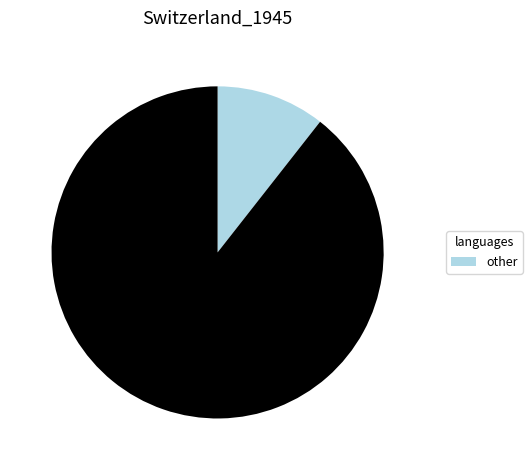

Is there a majority slice in this chart?

Yes